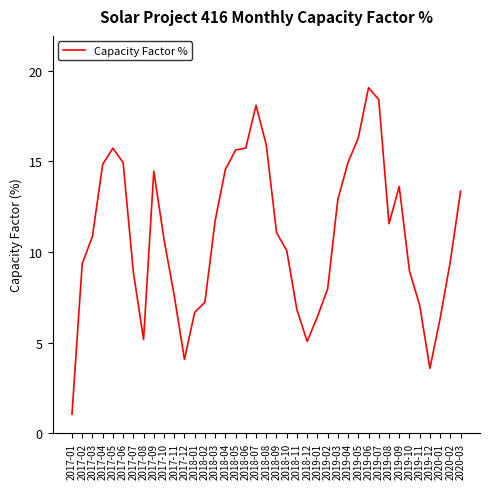

Approximately how many times larger is the value at 2019-01 compared to 2020-02?

0.7